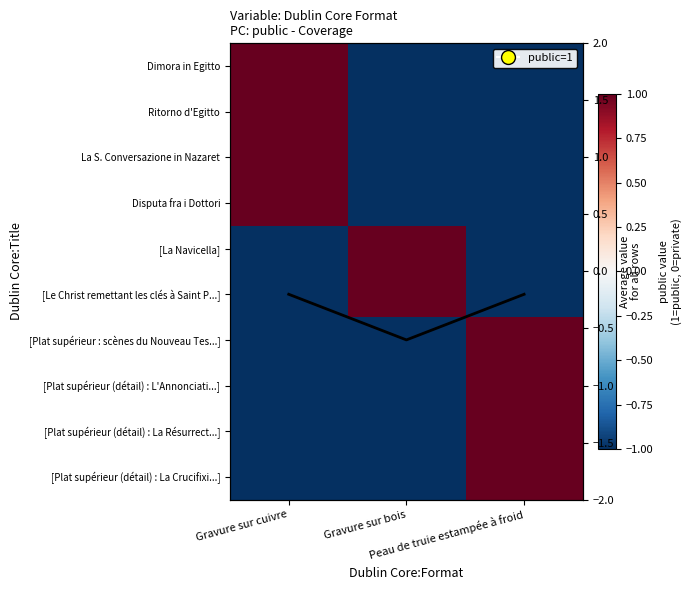

Rank the series by their maximum value, from highest to lowest.

Dimora in Egitto, Ritorno d'Egitto, La S. Conversazione in Nazaret, Disputa fra i Dottori, [La Navicella], [Le Christ remettant les clés à Saint P...], [Plat supérieur : scènes du Nouveau Tes...], [Plat supérieur (détail) : L'Annonciati...], [Plat supérieur (détail) : La Résurrect...], [Plat supérieur (détail) : La Crucifixi...], Col mean